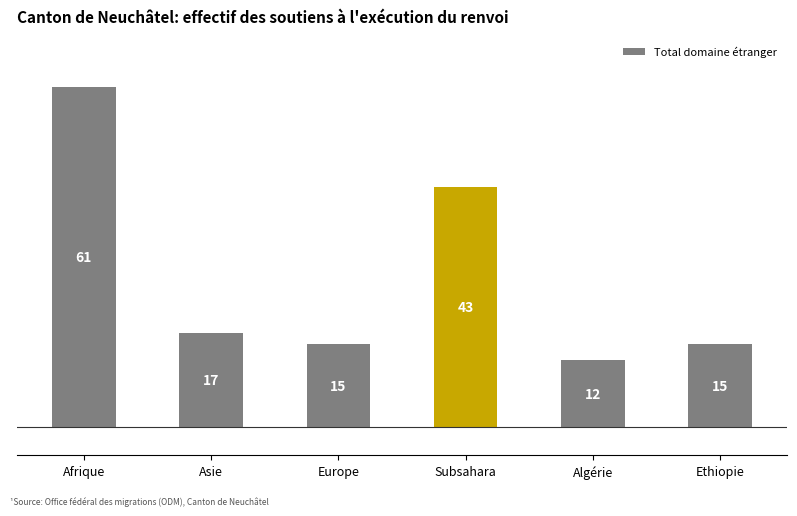

What is the difference between the maximum and minimum values?

49